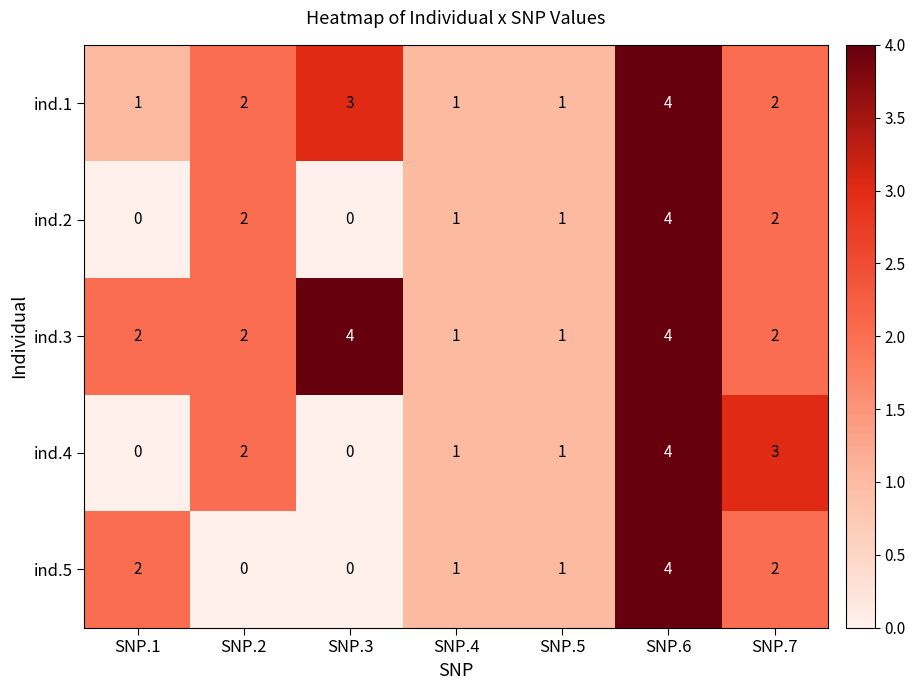

The ind.5 series shows 0 at SNP.3. True or false?

True